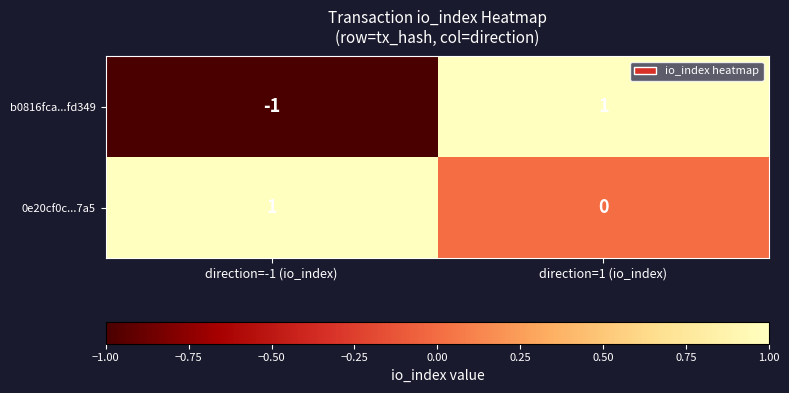

Which category has the lowest value across all series?

direction=-1 (io_index)